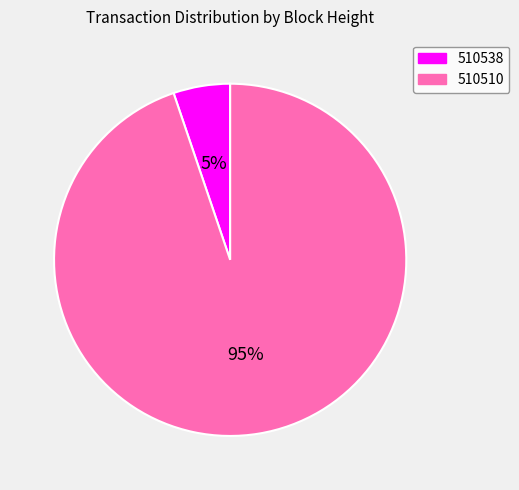

Rank the categories by value from lowest to highest.

510538, 510510